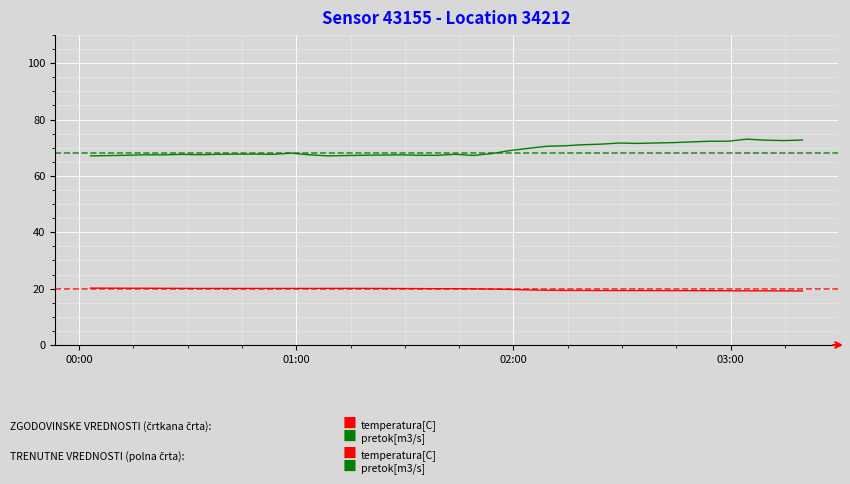

What is the smallest value displayed?

19.2